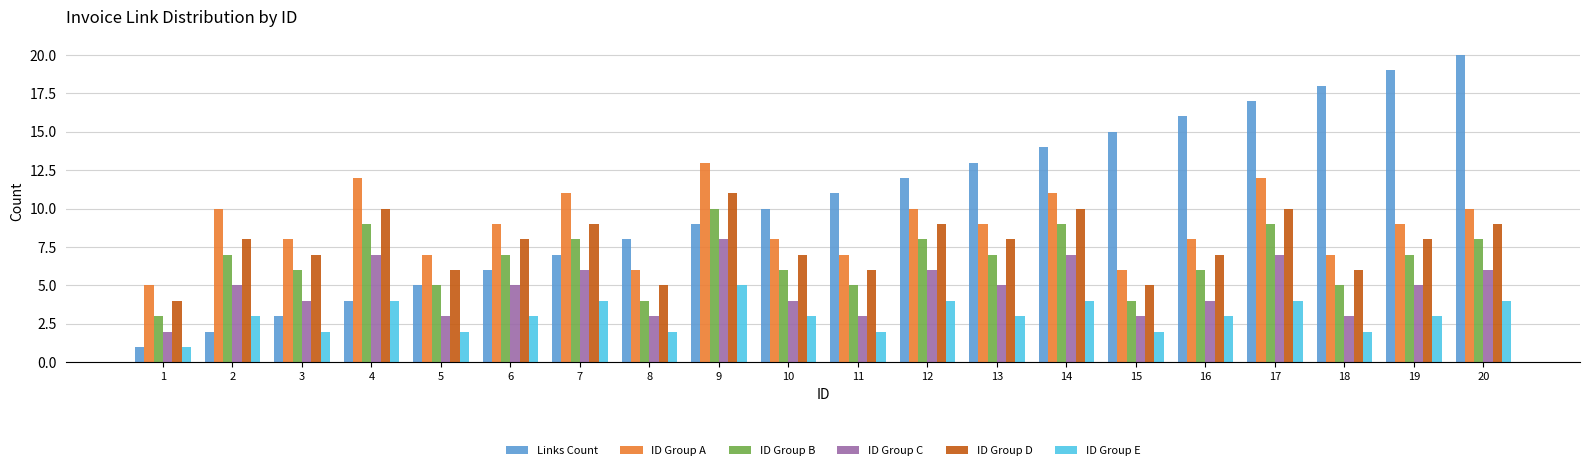

List the series in order of their peak value, lowest first.

ID Group E, ID Group C, ID Group B, ID Group D, ID Group A, Links Count